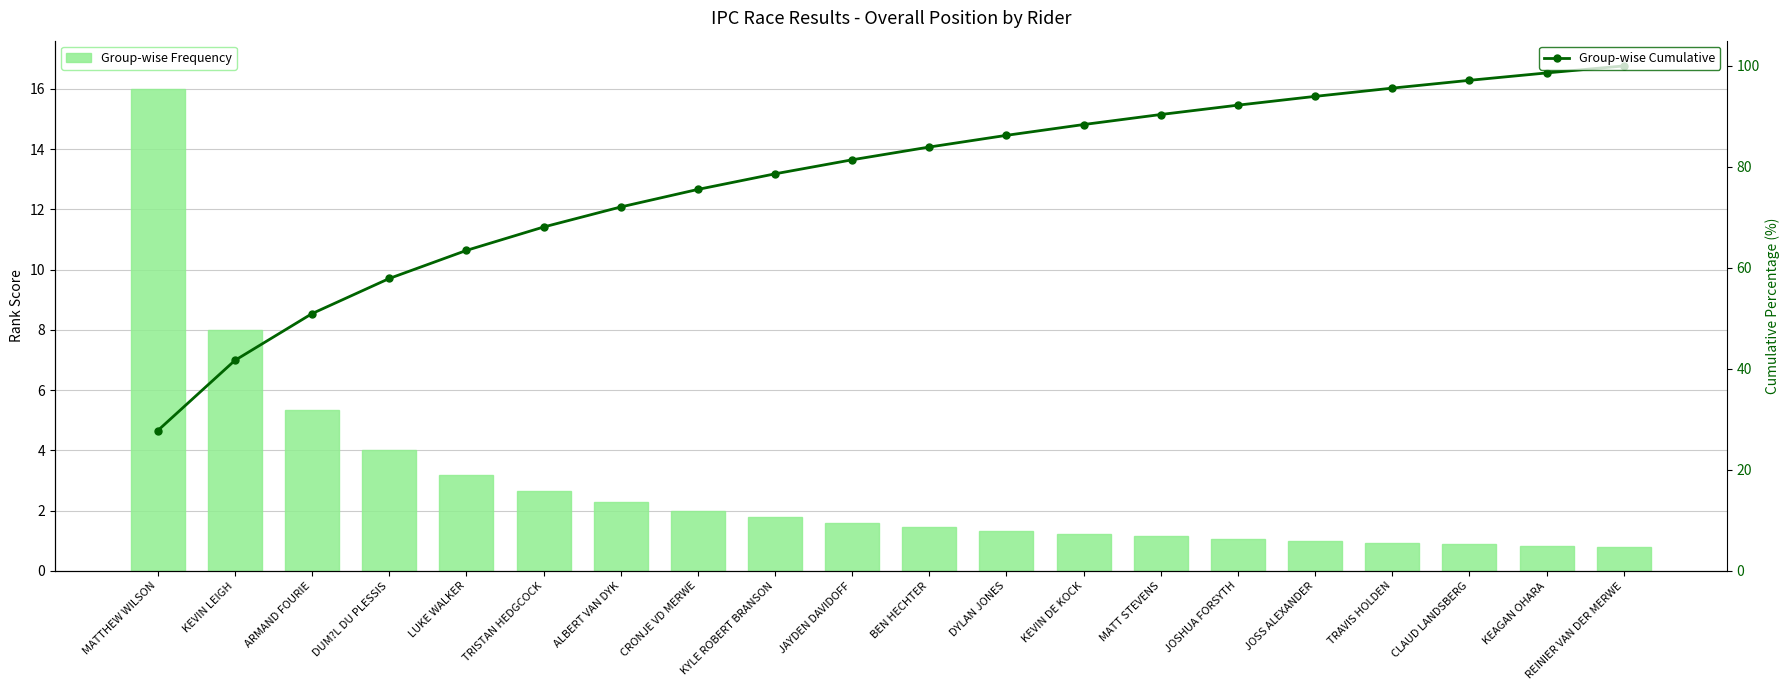

What is the maximum value shown in the chart?

100.0